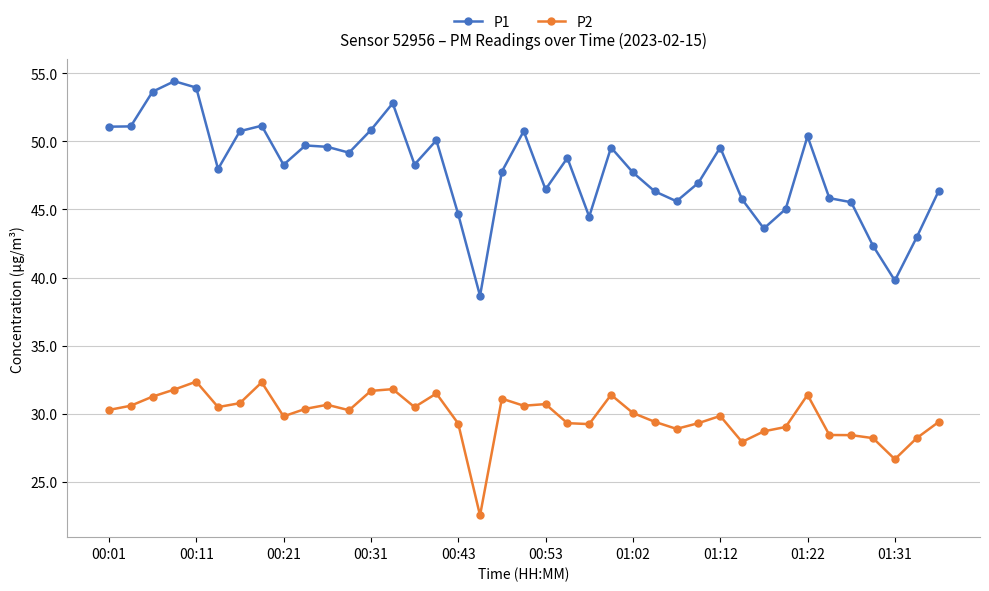

True or false: P2 has more than 1 points higher than both neighbors.

True